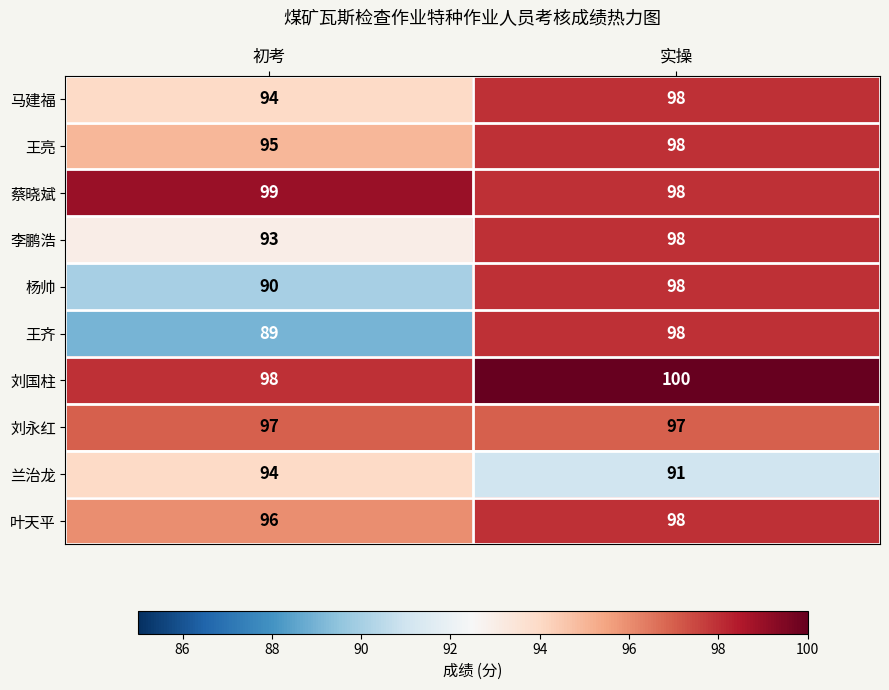

At which category is the sum across all series the highest?

实操